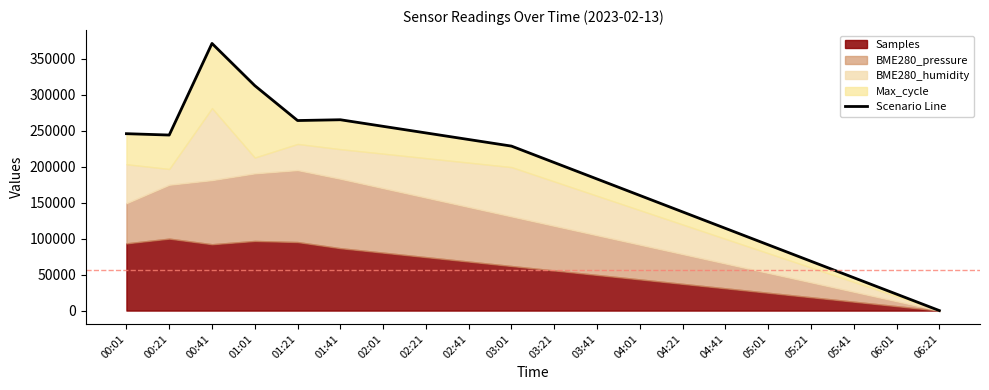

The chart shows a value of 237730.2 at 02:41. True or false?

True